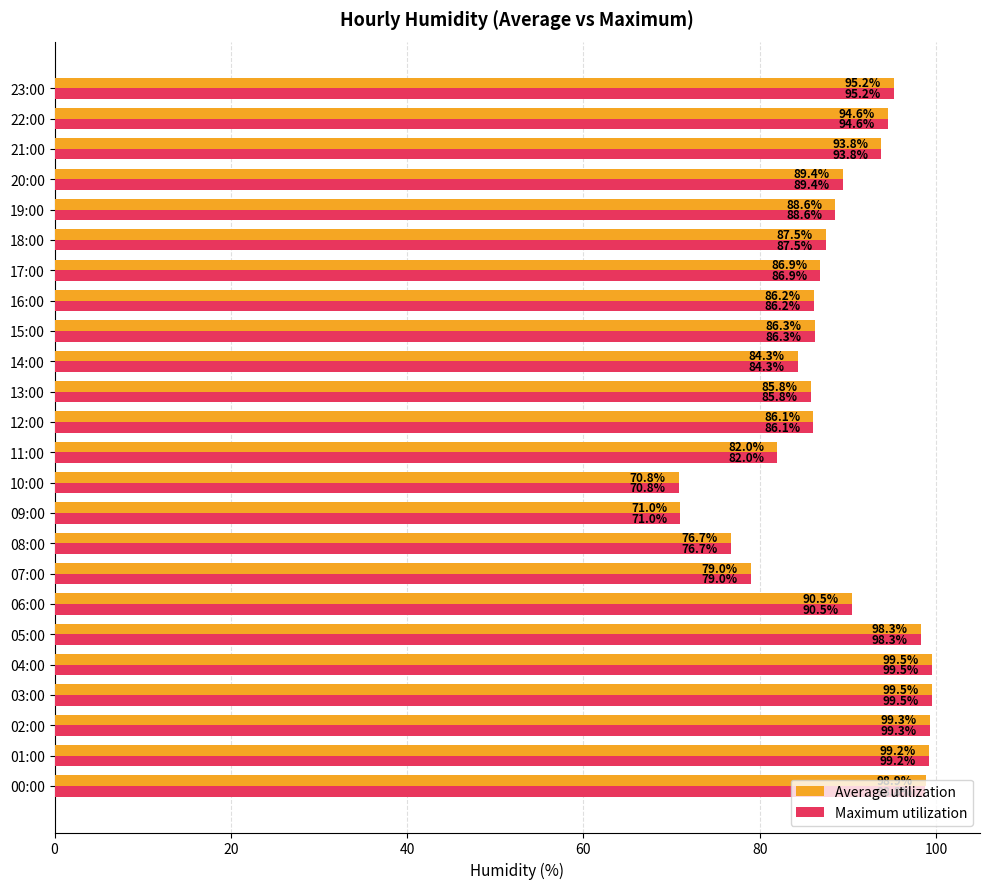

Read the Maximum utilization value at 02:00.

99.3